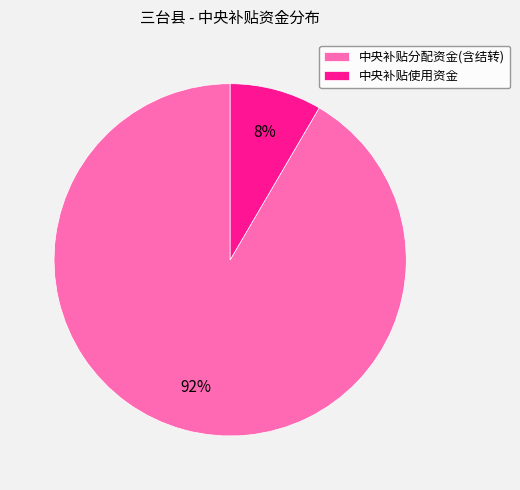

Which slice is the smallest?

中央补贴使用资金